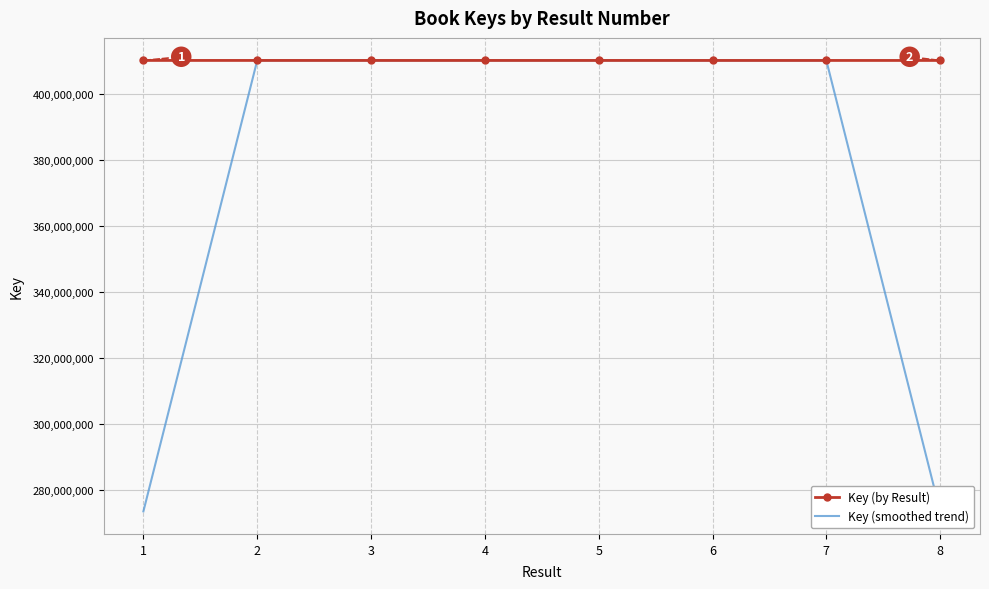

Where do Key (by Result) and Key (smoothed trend) first cross each other?

2 and 3